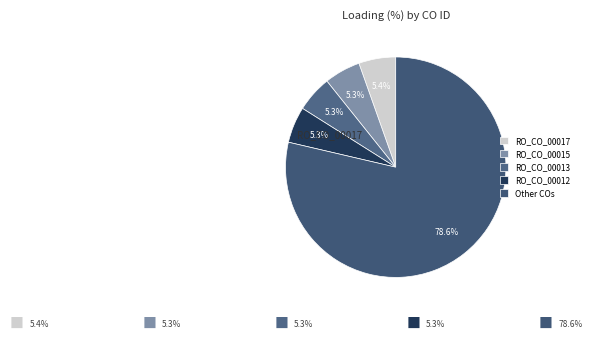

Does any single category account for the majority?

Yes